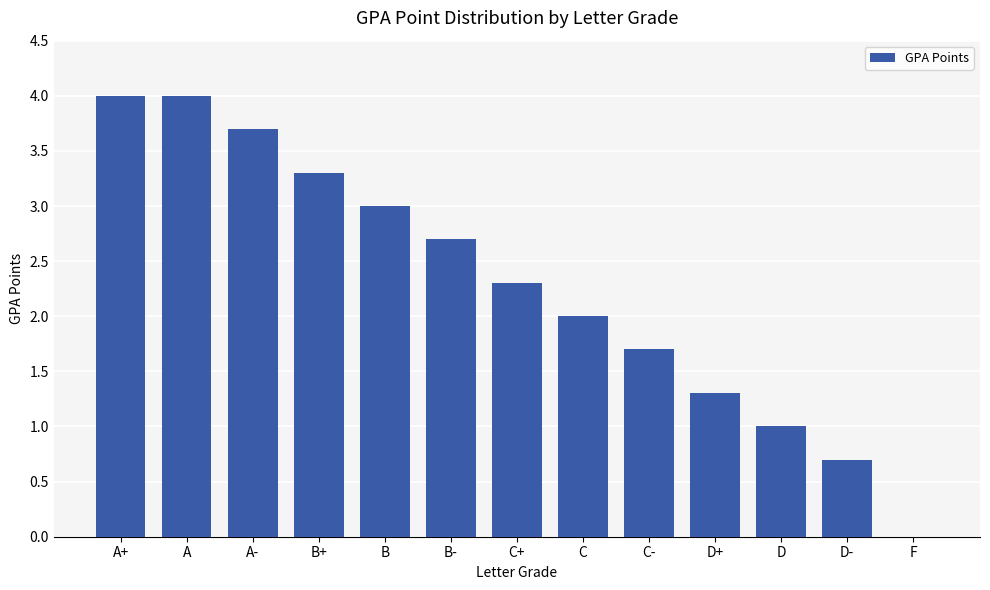

The value at C- is 1.7. True or false?

True